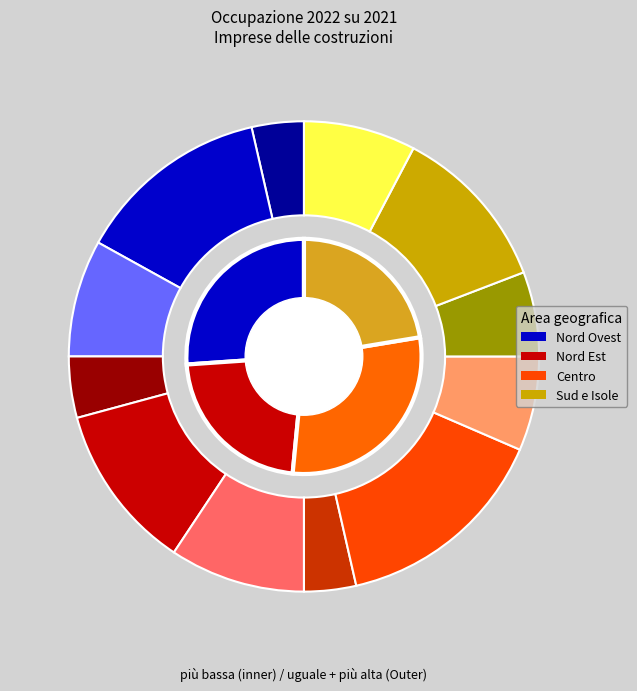

How many slices are in this pie chart?

4